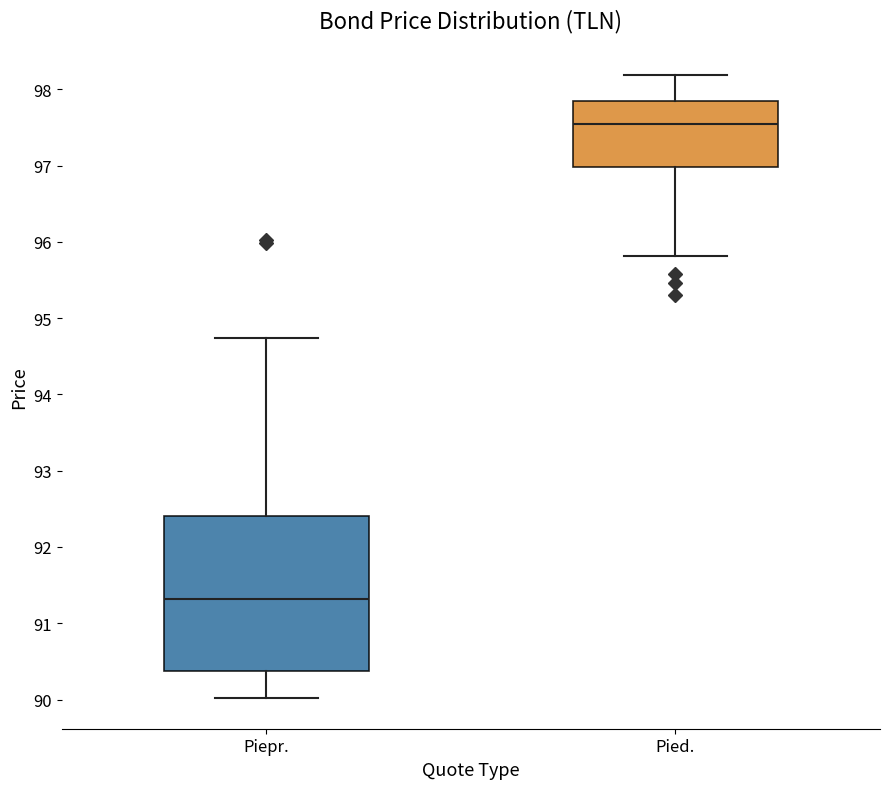

Reading left to right, read every box against the y-axis: the position of its median line, the range the box covers, and the ends of its whiskers. The values are not printed on the chart, so give them approximately, as read against the axis.

Piepr.: median 91.3, box 90.4 to 92.4, whiskers 90.0 to 94.7
Pied.: median 97.5, box 97.0 to 97.8, whiskers 95.8 to 98.2